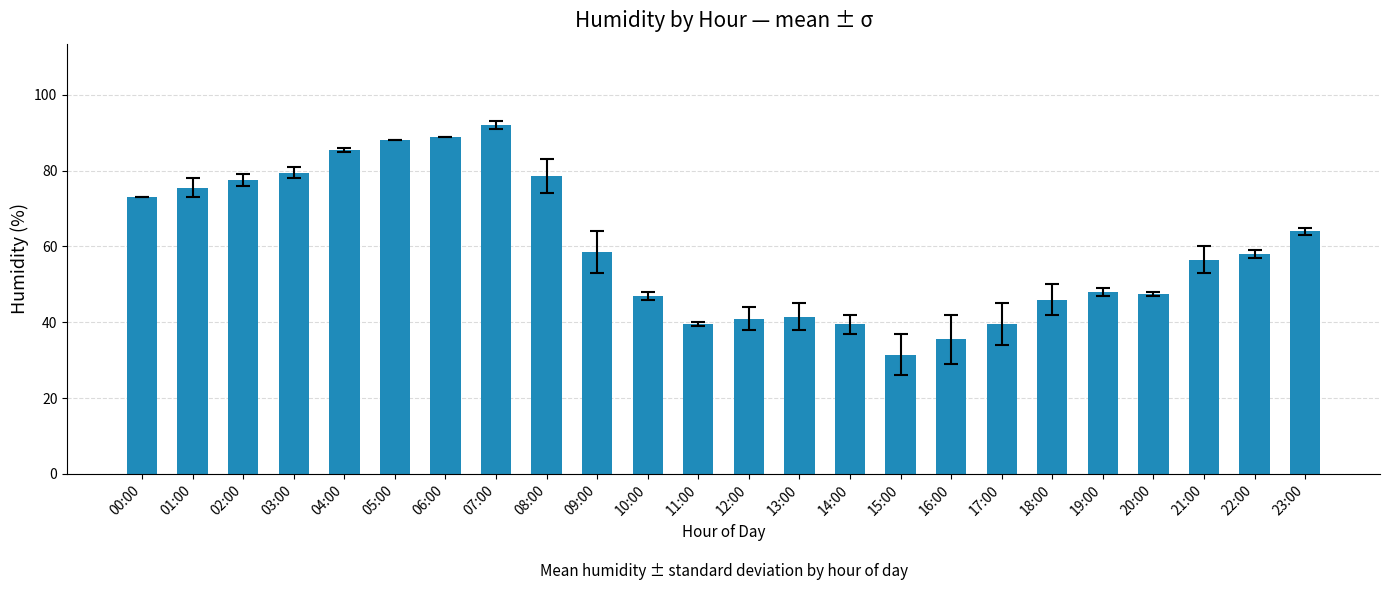

What is the difference between the values at 13:00 and 21:00?

15.0